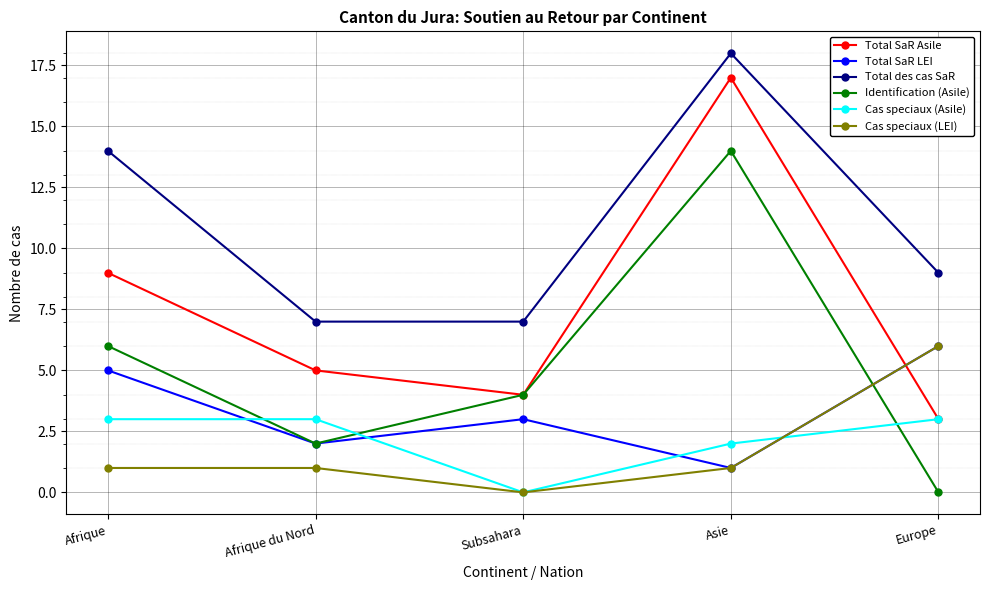

How many series are shown in this chart?

6